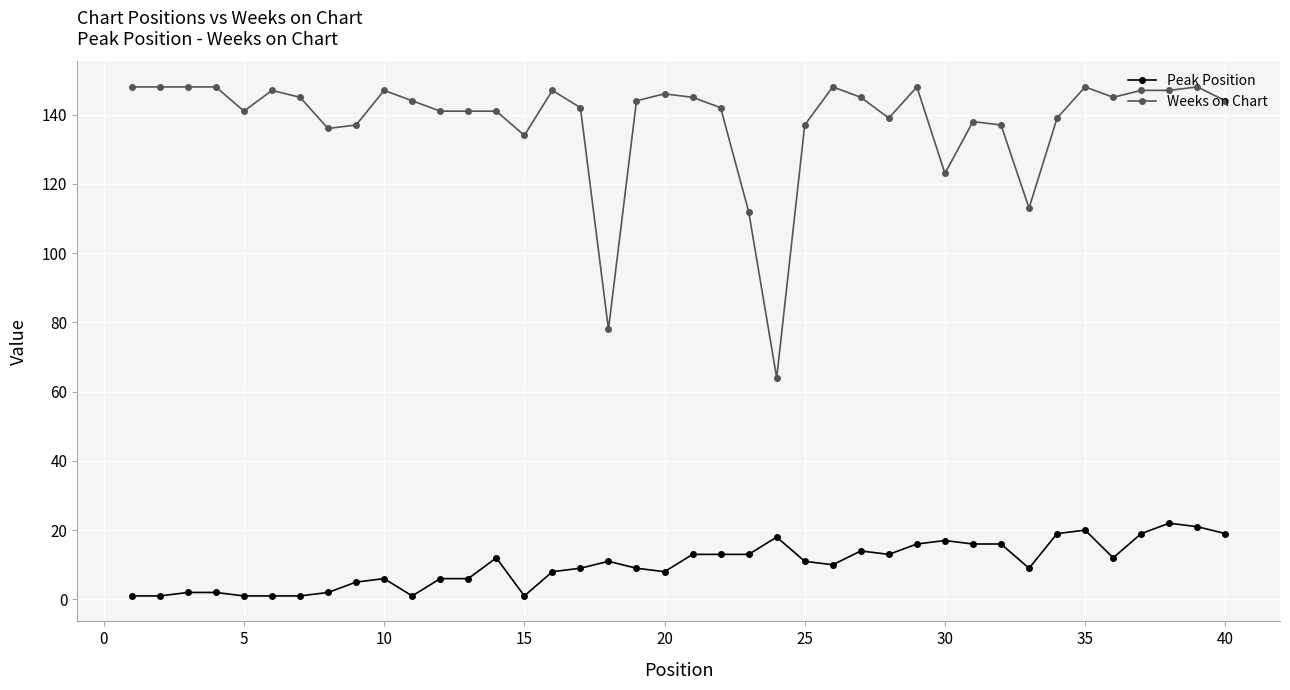

What is the maximum value shown in the chart?

148